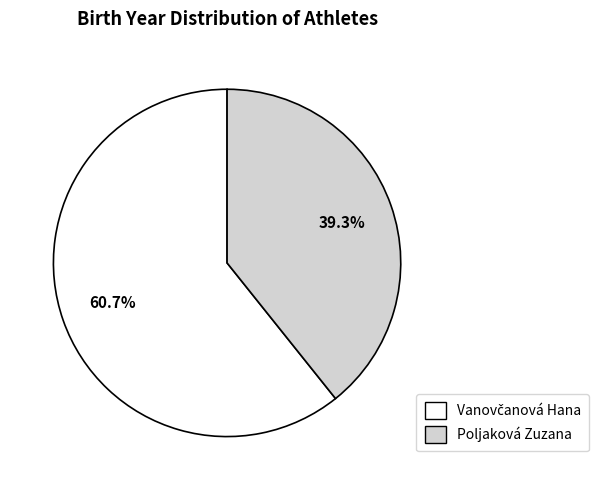

To the nearest percent, what percentage of the pie is Poljaková Zuzana?

39%